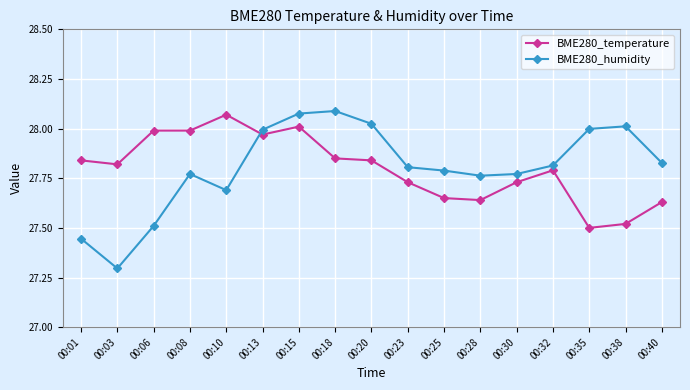

What is the sum of all BME280_temperature values?

472.6